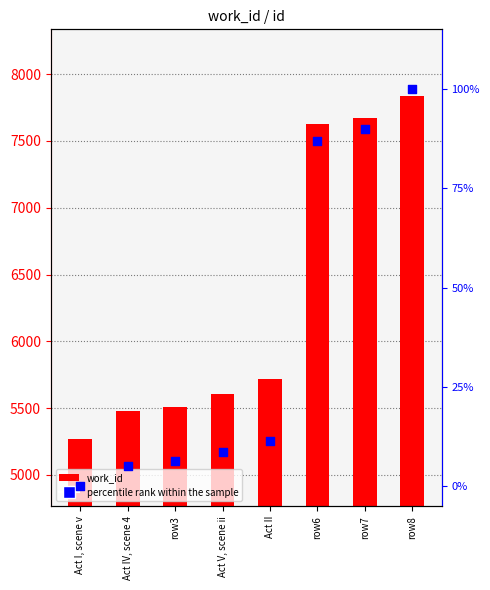

Which series has the largest Y range (max minus min)?

work_id